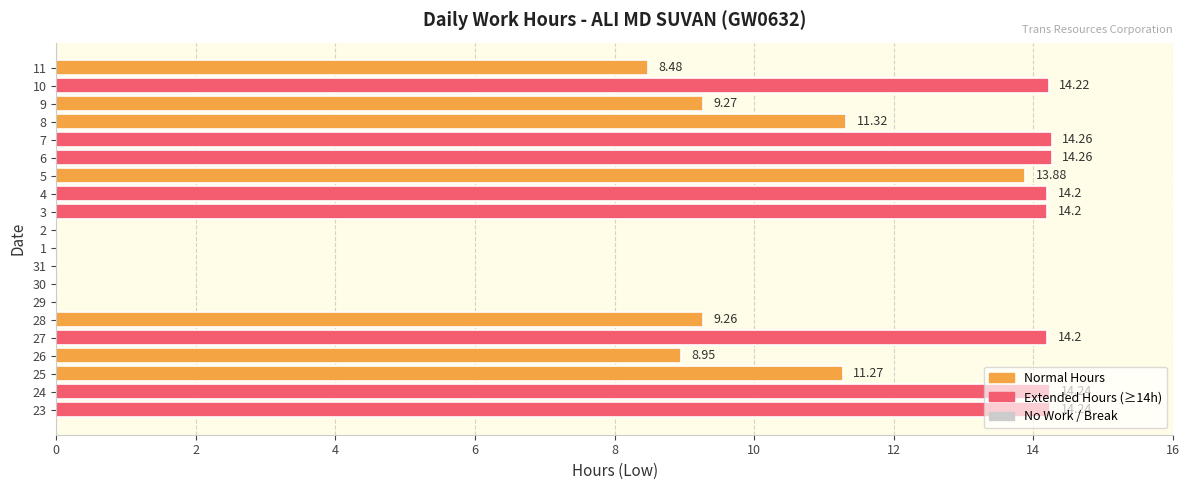

Approximately how many times larger is the value at 23 compared to 6?

1.0